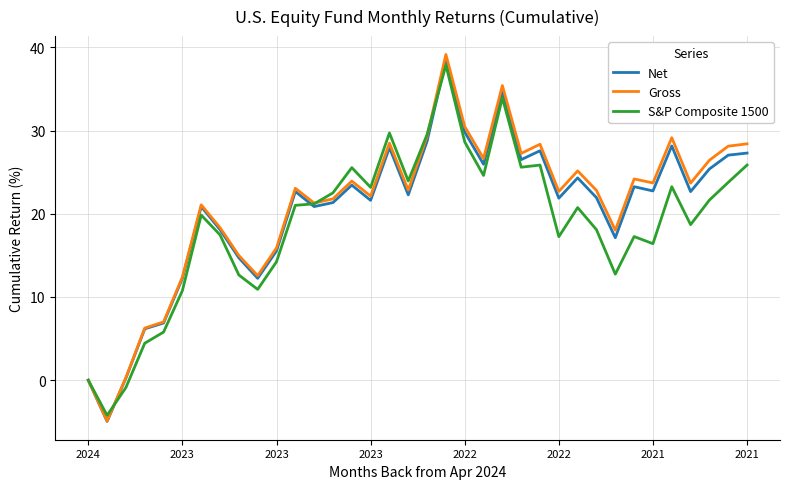

What is the minimum value for Gross?

-4.9